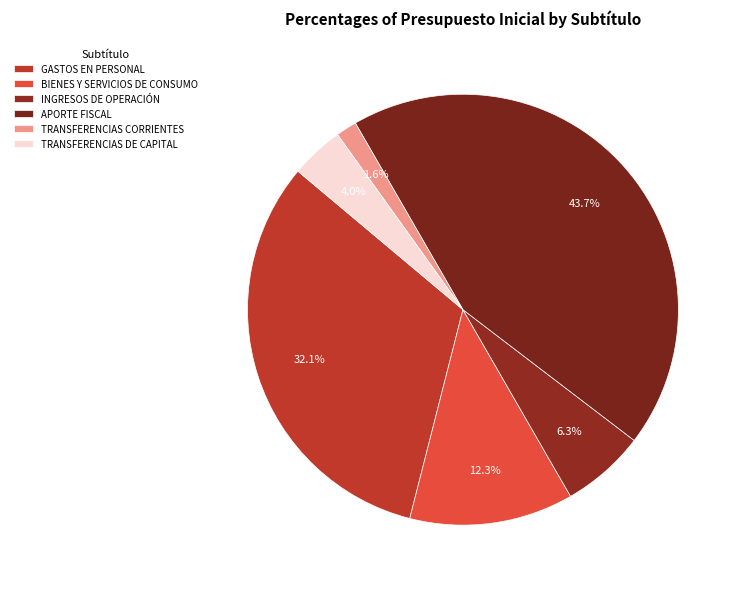

Rank the categories by value from lowest to highest.

TRANSFERENCIAS CORRIENTES, TRANSFERENCIAS DE CAPITAL, INGRESOS DE OPERACIÓN, BIENES Y SERVICIOS DE CONSUMO, GASTOS EN PERSONAL, APORTE FISCAL